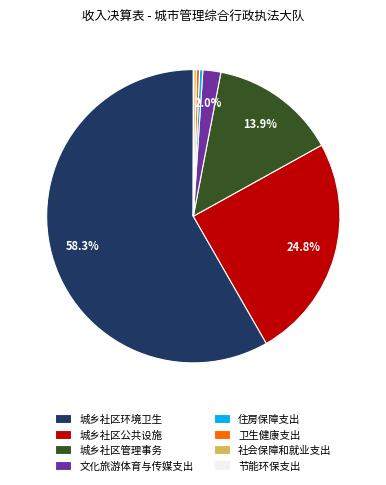

Which category has the biggest portion of the pie?

城乡社区环境卫生